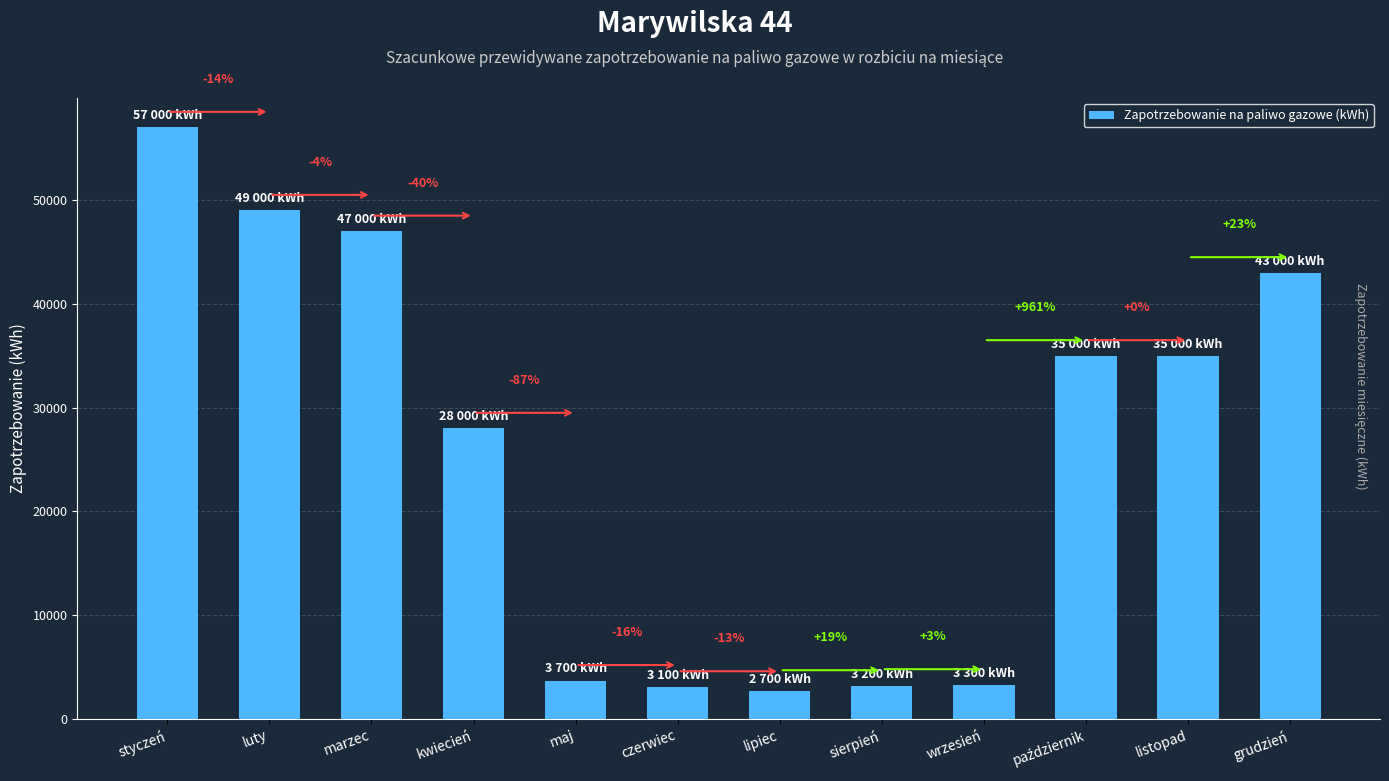

How many bars are there in total?

12